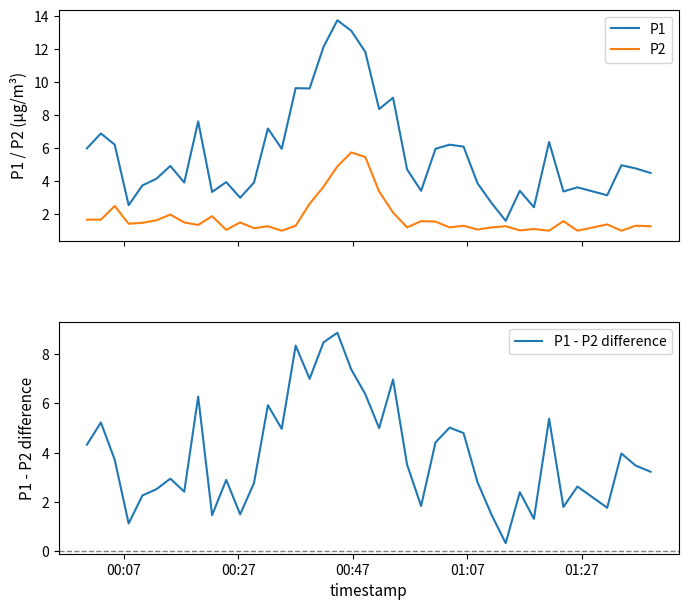

What is the lowest value of the P2 series?

1.0